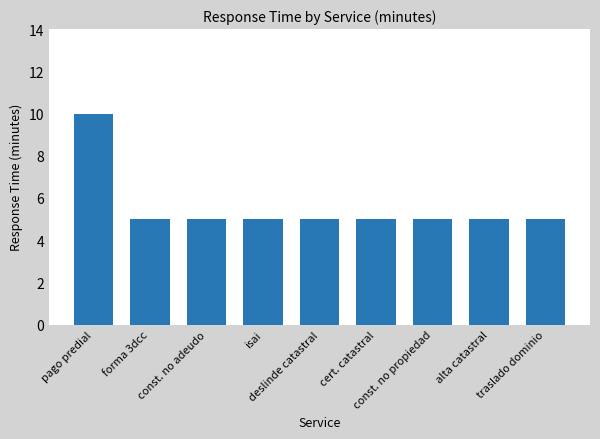

Count the number of data series in this chart.

1